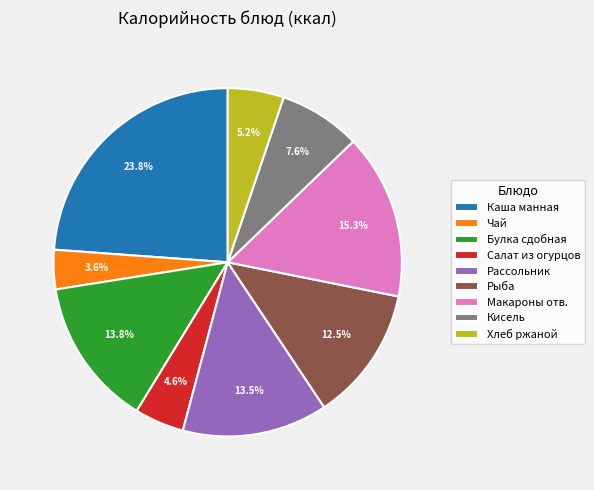

What is the smallest slice in the pie chart?

Чай